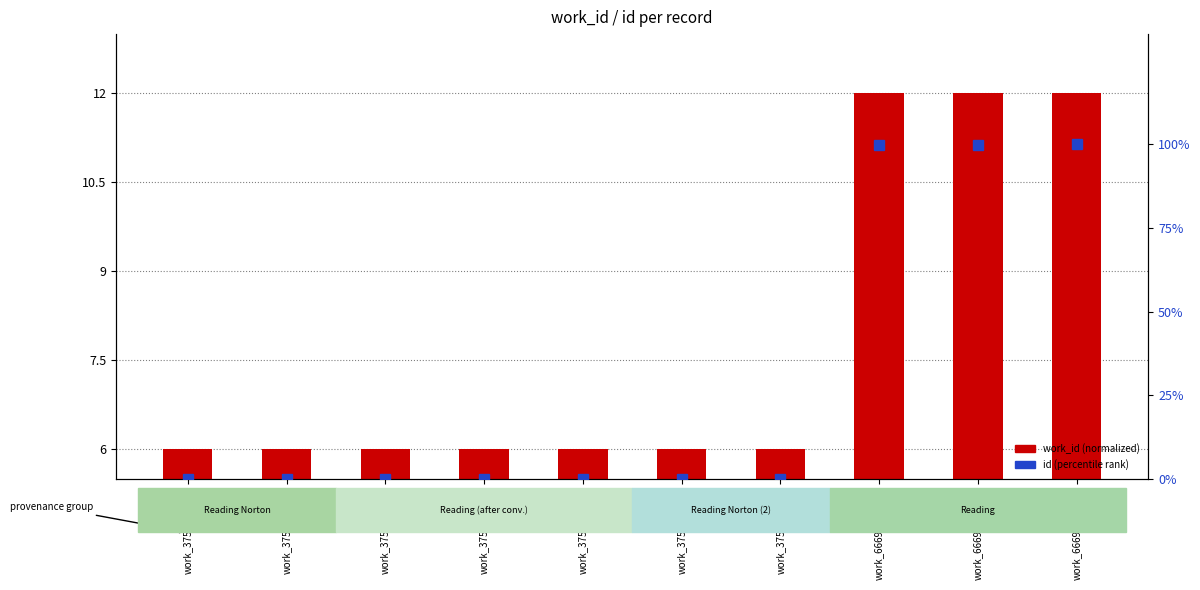

At work_6669_id17681, list the series in order from smallest to largest.

work_id (normalized), id (percentile rank)